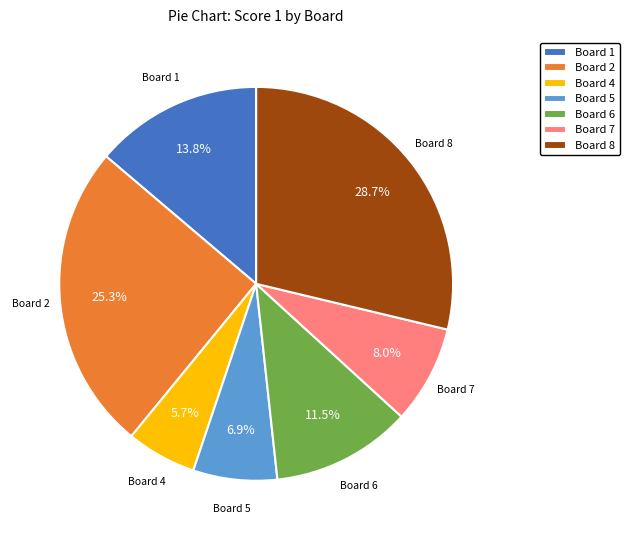

Rank the categories by value from lowest to highest.

Board 4, Board 5, Board 7, Board 6, Board 1, Board 2, Board 8